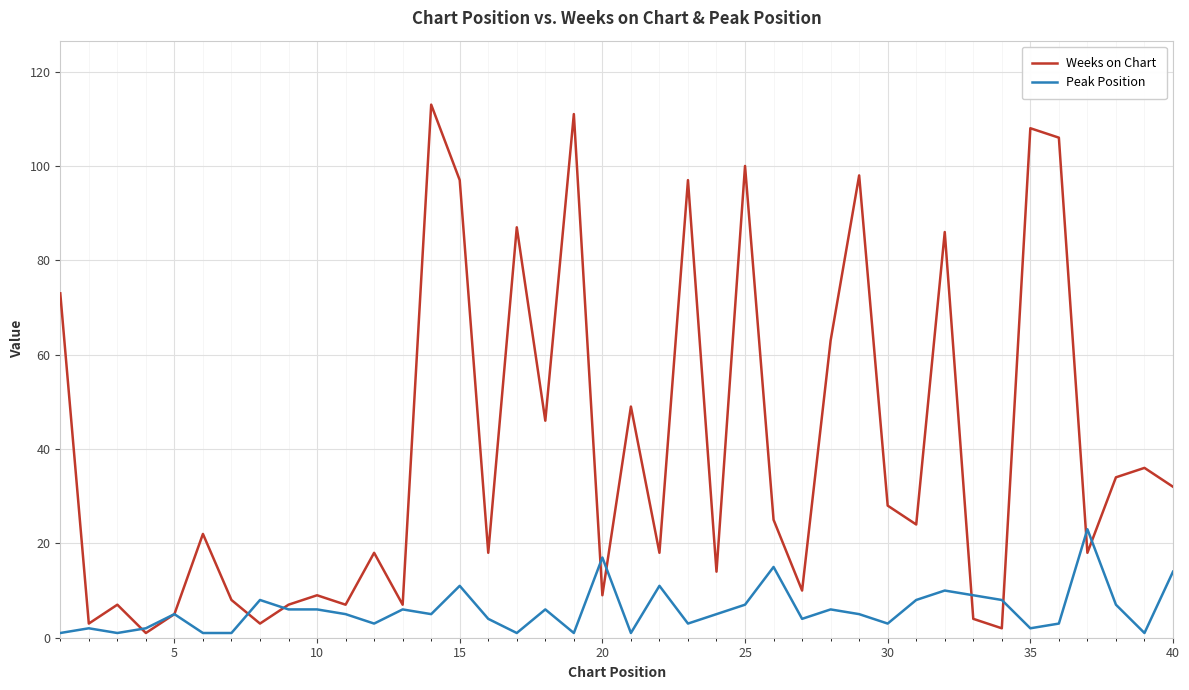

Rank the series by their maximum value, from highest to lowest.

Weeks on Chart, Peak Position